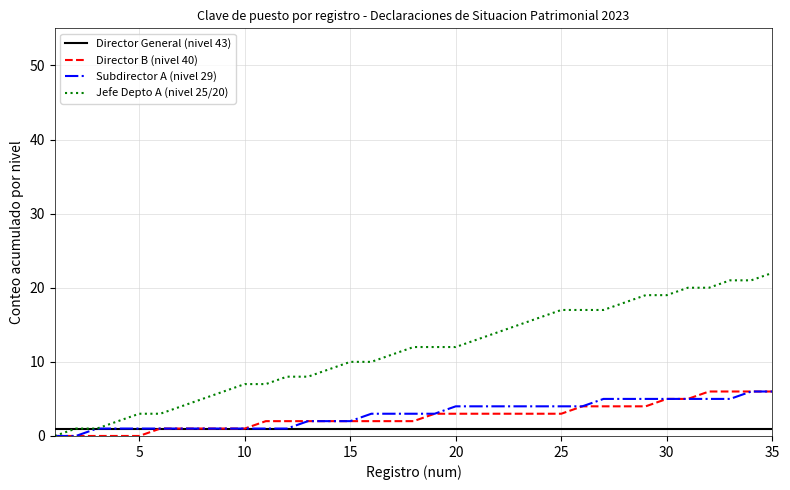

Which series has the largest total across all categories?

Jefe Depto A (nivel 25/20)